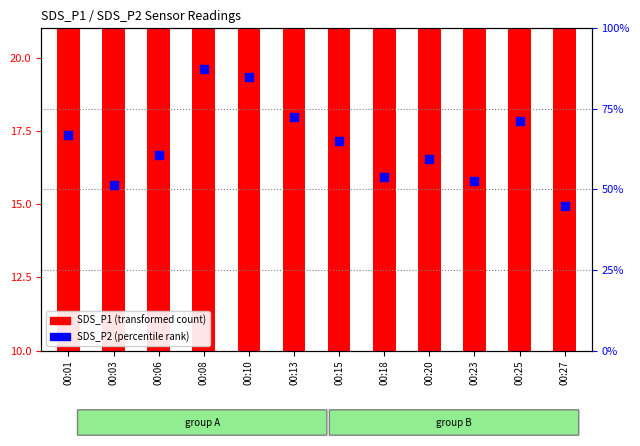

Which series has the largest Y range (max minus min)?

SDS_P2